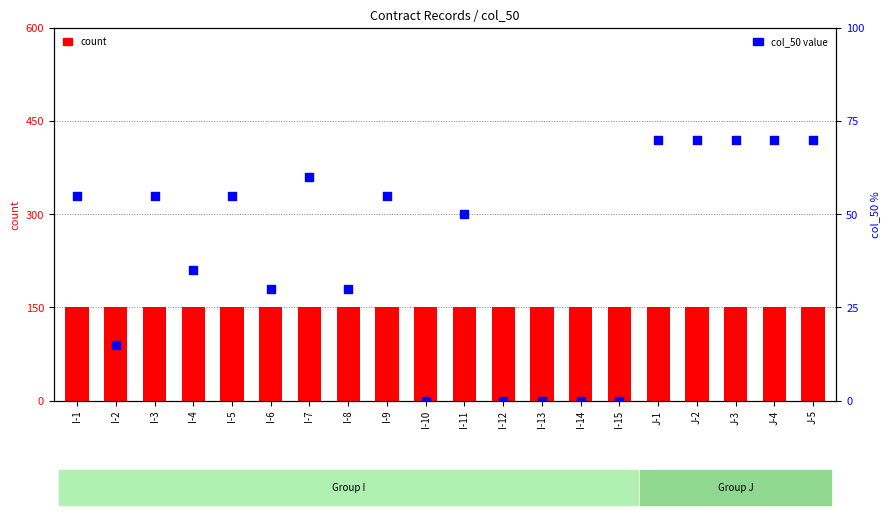

Which series contains the highest Y value?

count